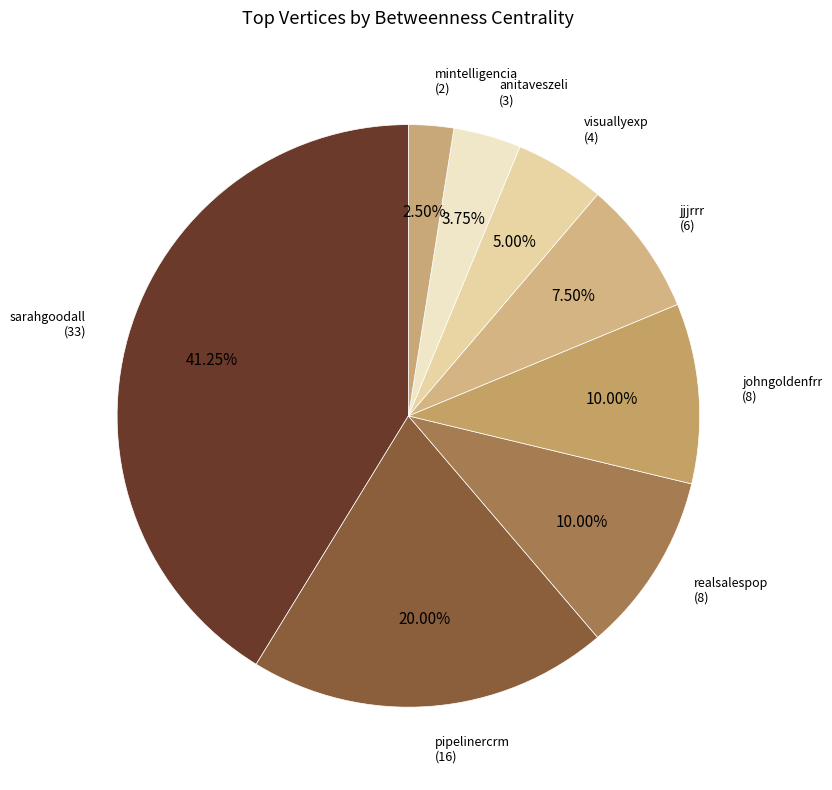

Which category has the biggest portion of the pie?

sarahgoodall